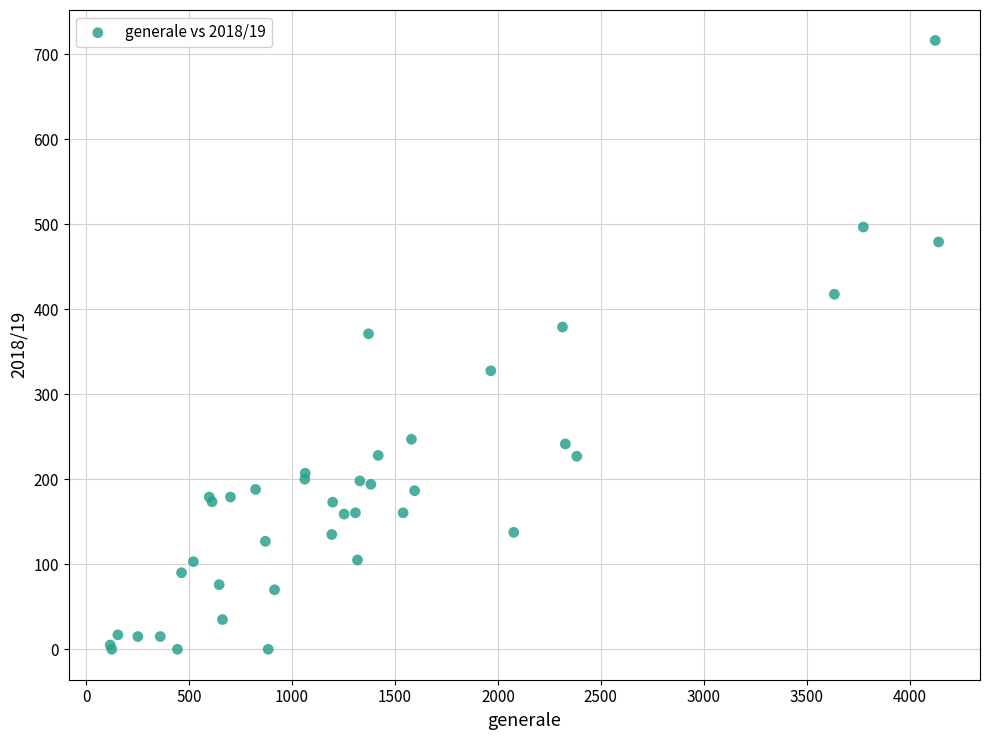

What Y value in the scatter plot is closest to 358?

371.0